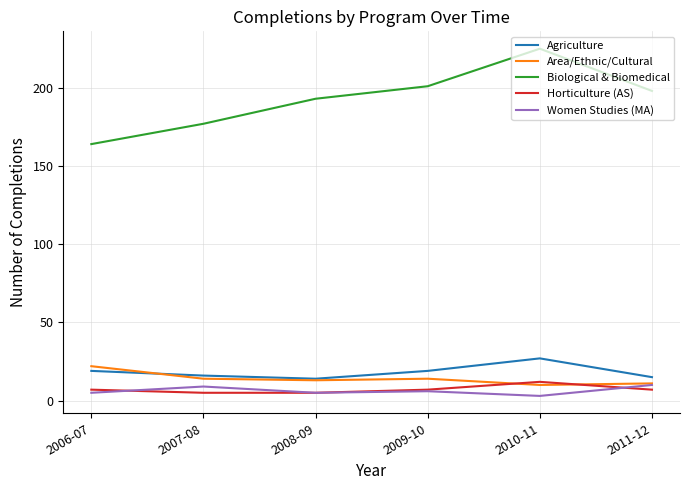

Between 2006-07 and 2011-12, which series saw the biggest shift?

Biological & Biomedical